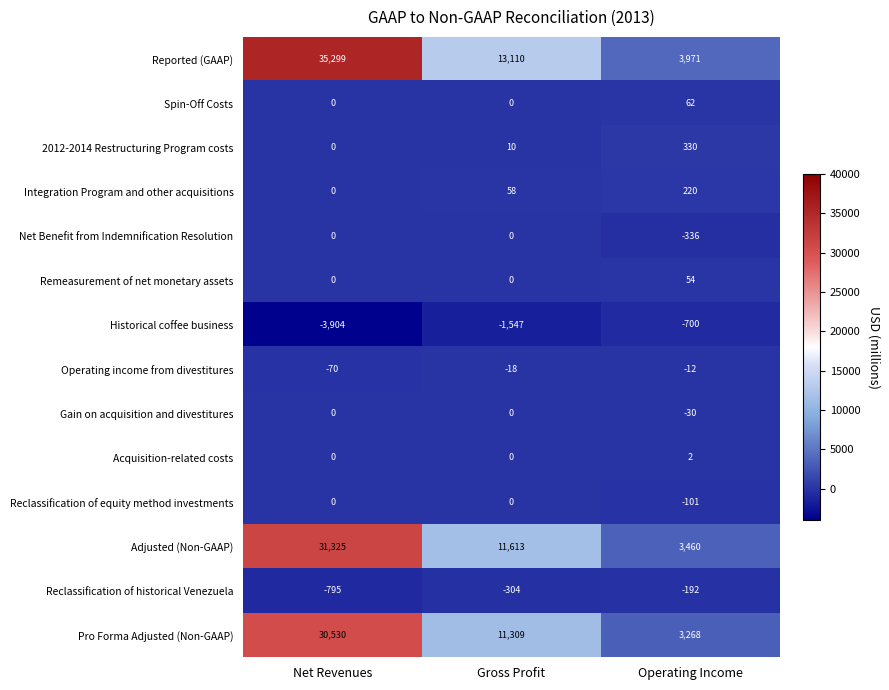

At which category is the sum across all series the highest?

Net Revenues